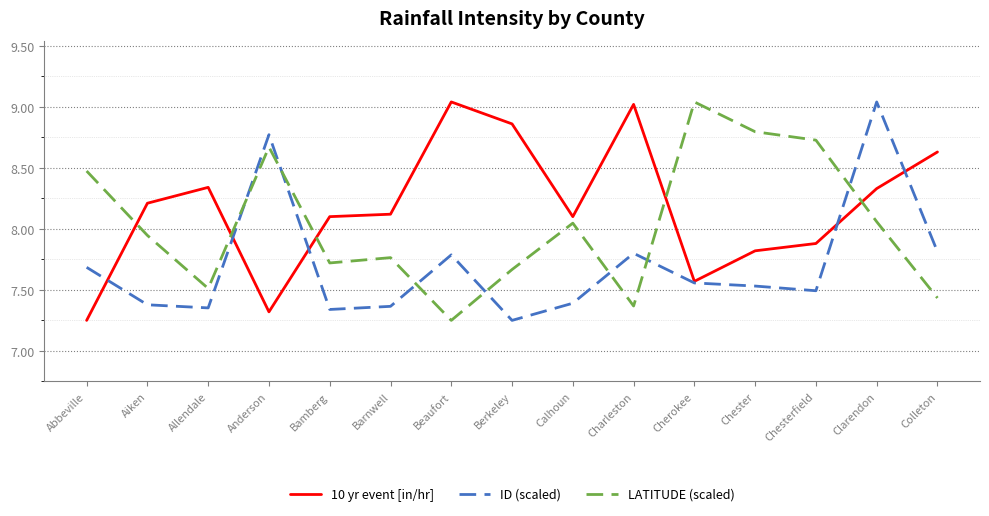

What is the sum of all LATITUDE (scaled) values?

120.5